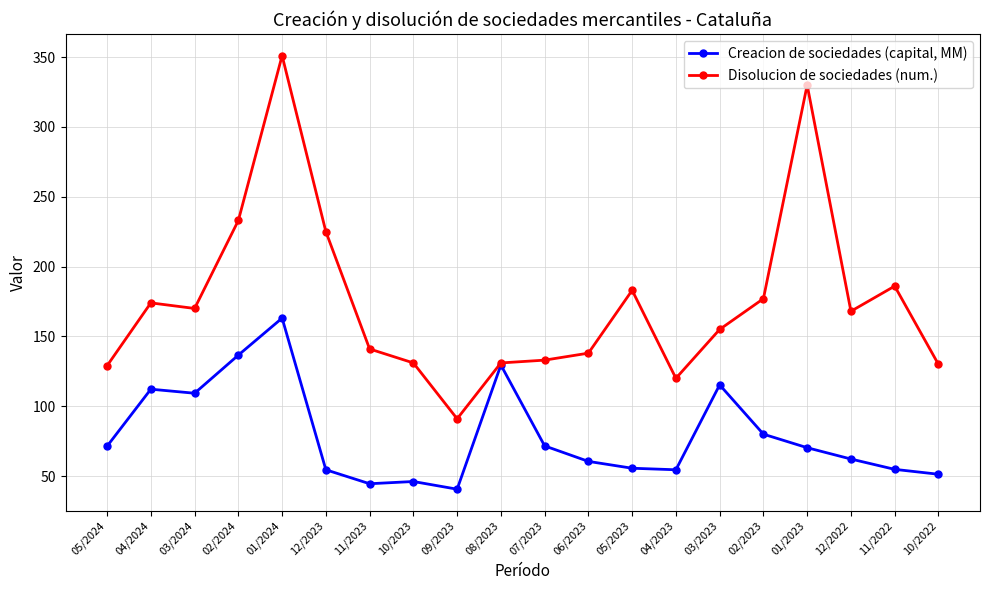

What is the label of the 13th point from the left?

05/2023